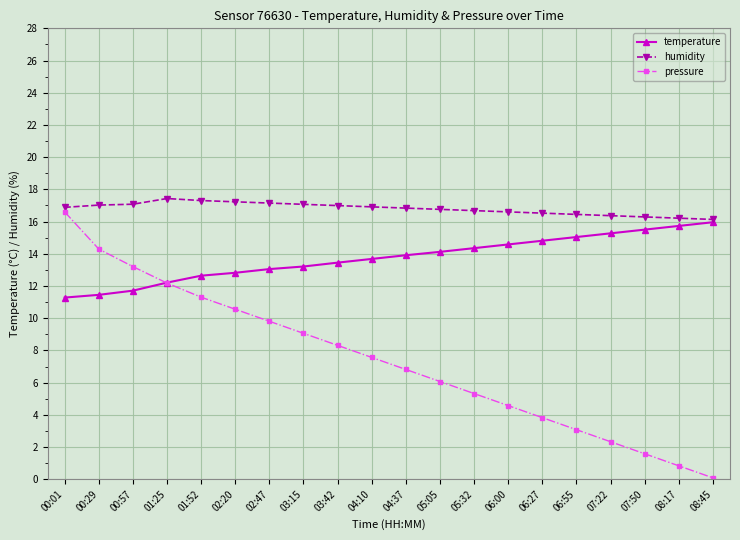

Is the value of pressure at 05:05 greater than the value of humidity at 02:47?

No